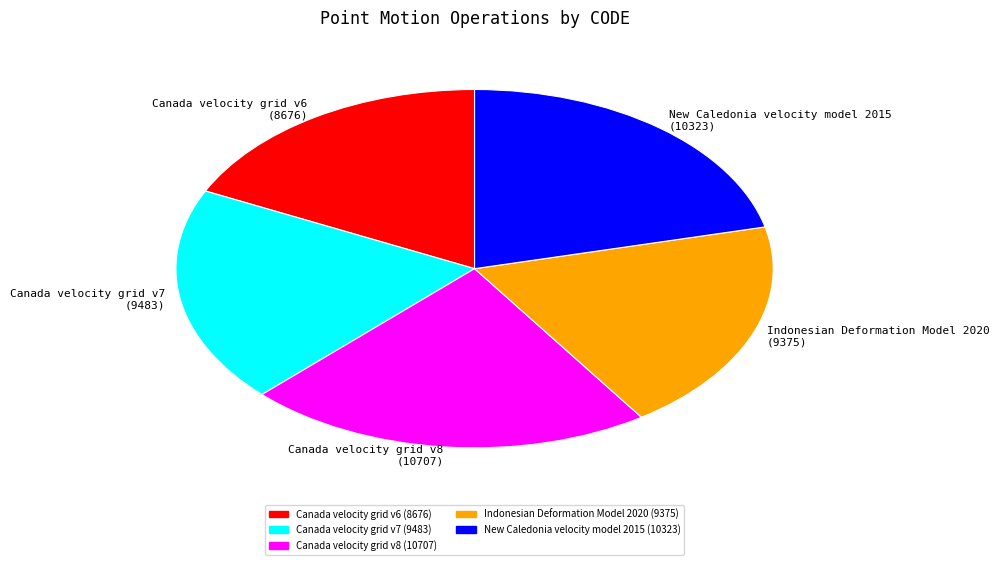

True or false: Canada velocity grid v8 accounts for 22% of the total.

True